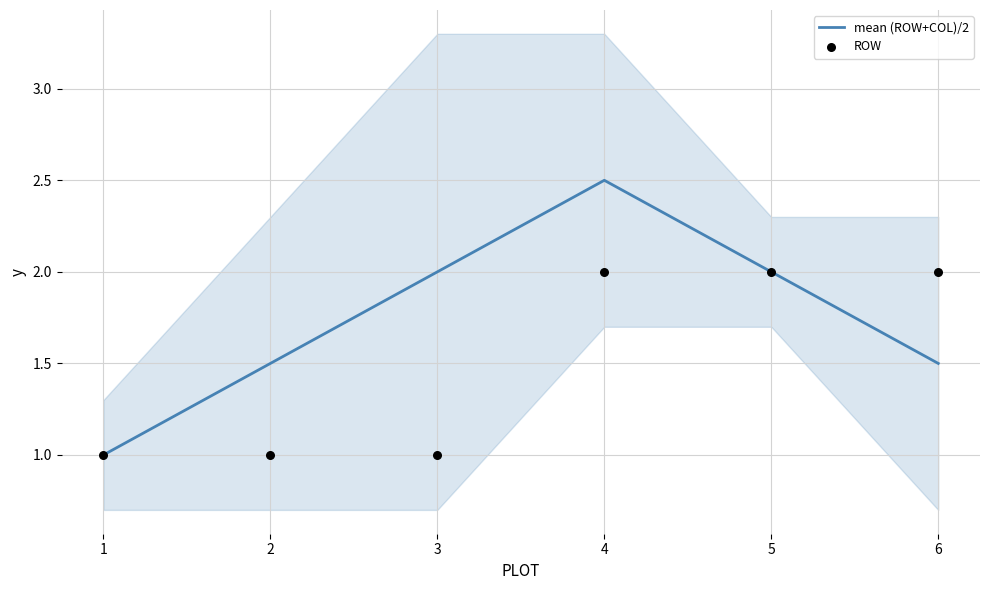

Which series has the largest total across all categories?

mean (ROW+COL)/2